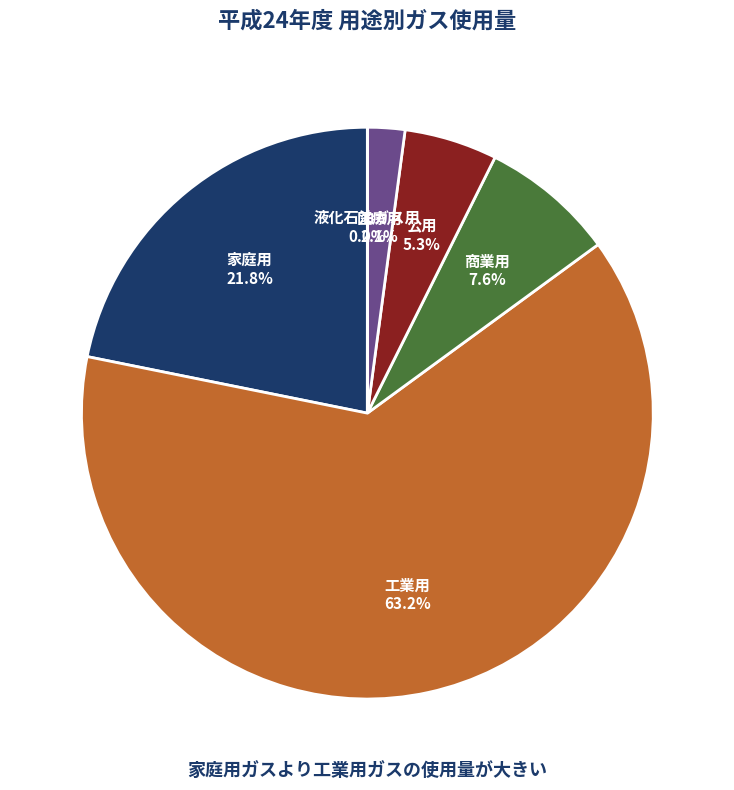

What is the largest slice in the pie chart?

工業用